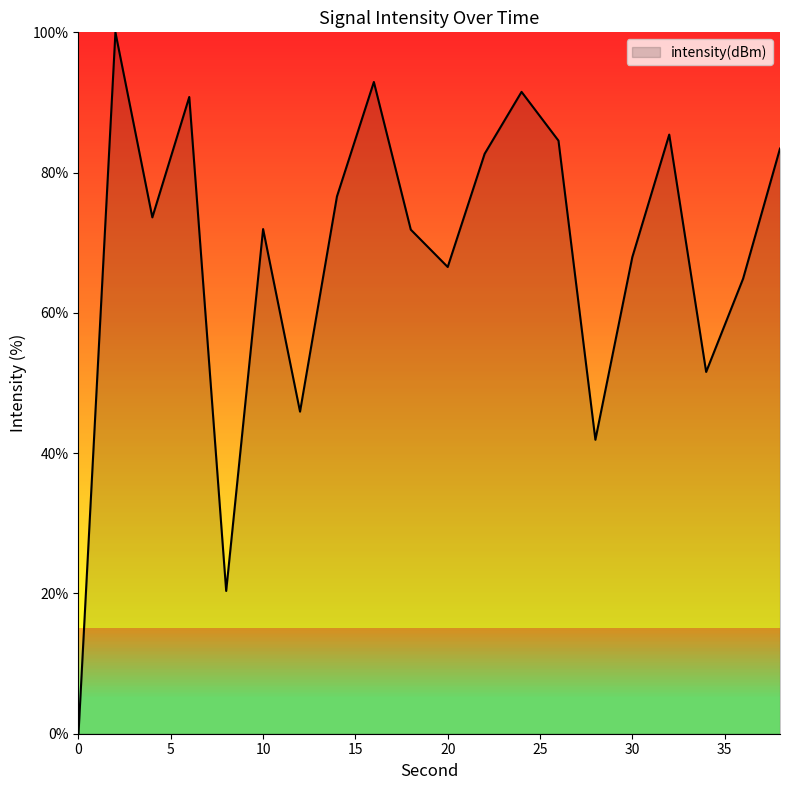

Reading left to right, extract all data points from this chart.

0.0	100.0	73.6	90.8	20.4	71.9	45.9	76.6	92.9	71.9	66.5	82.7	91.5	84.6	41.9	67.9	85.4	51.6	64.9	83.4